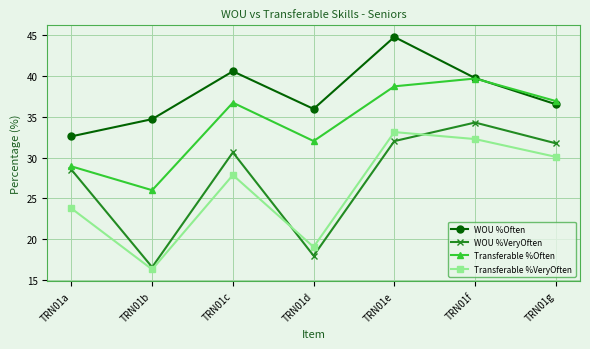

At which category does WOU %VeryOften reach its first local valley?

TRN01b